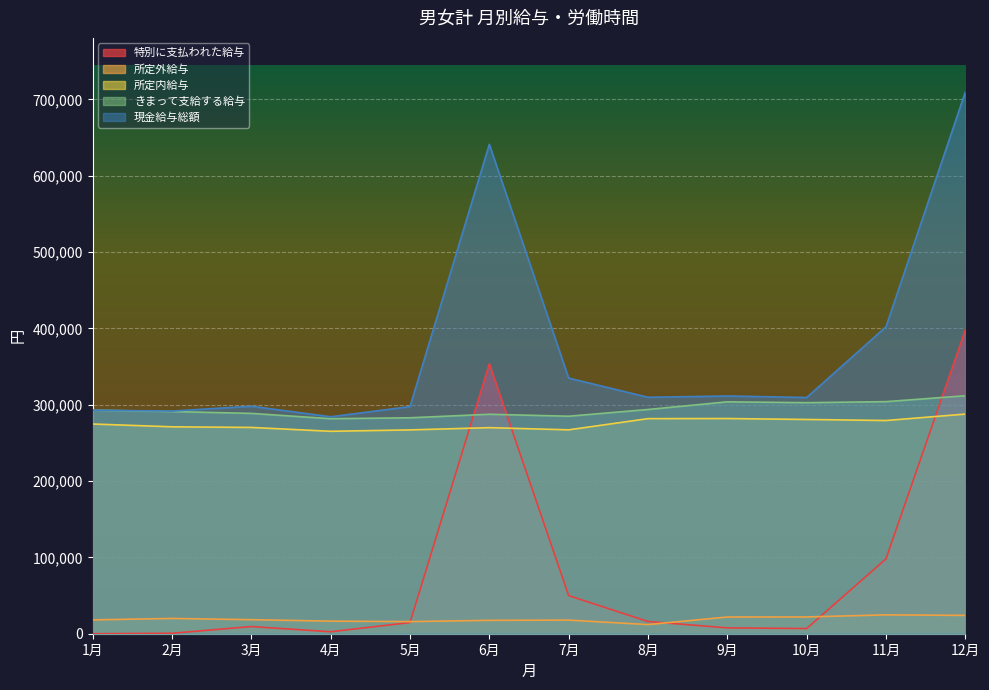

What is the difference between the 現金給与総額 values at 3月 and 12月?

411565